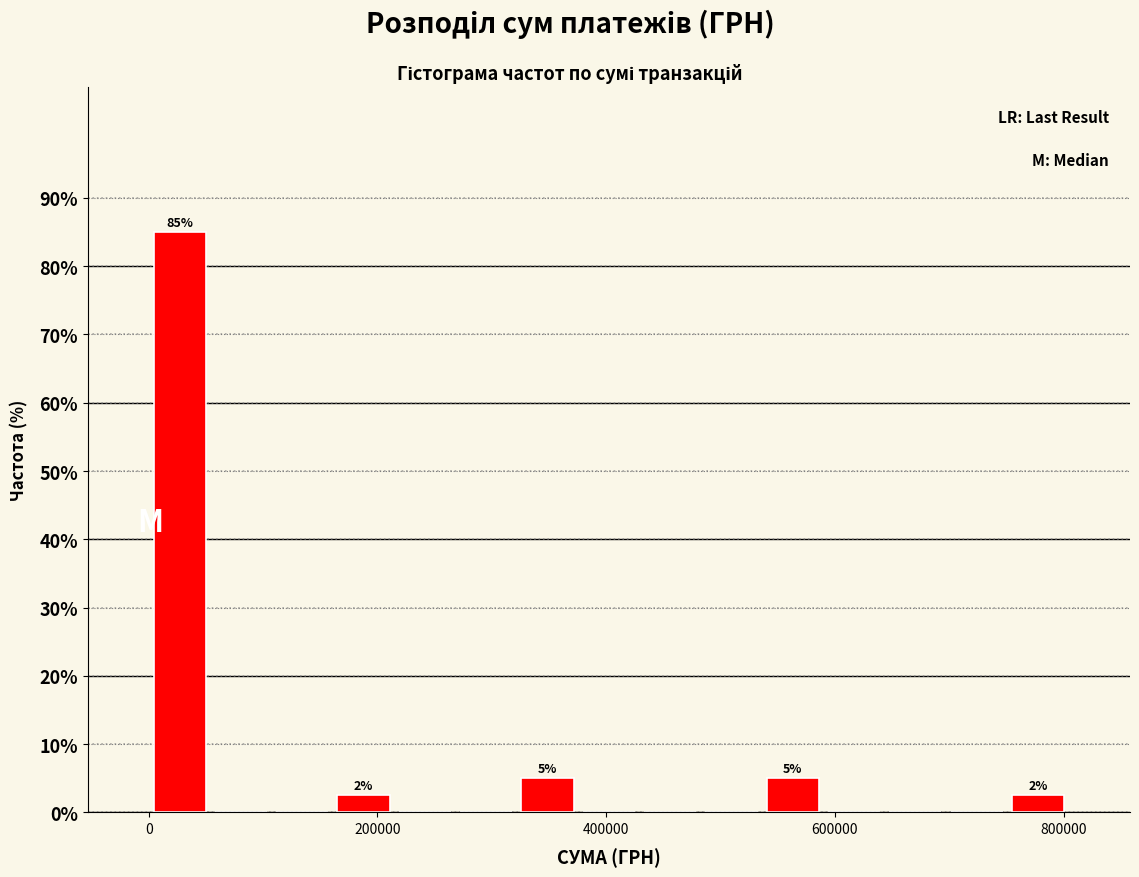

Around what value on the x-axis is the tallest bar? Give the approximate position of its centre, as read against the axis.

20000